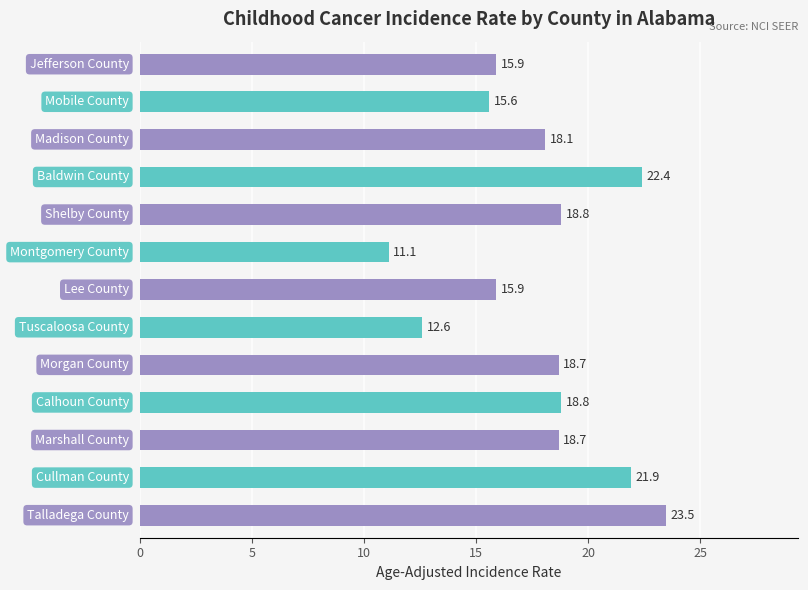

Are the bars horizontal?

Yes